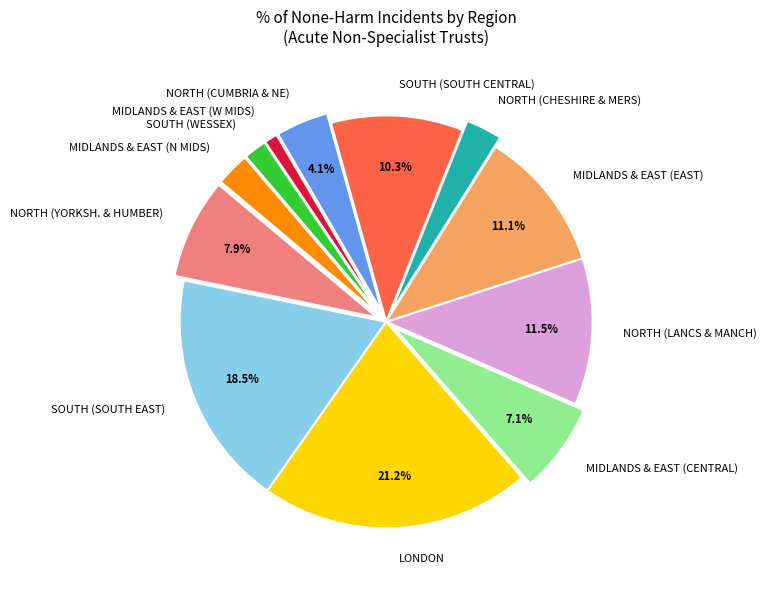

What percentage is the SOUTH (SOUTH CENTRAL) slice, to the nearest percent?

10%